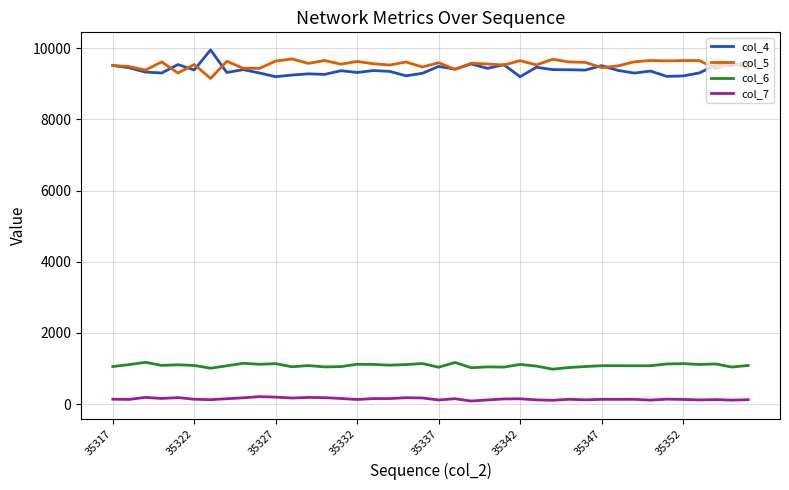

True or false: col_7 and col_6 cross at least once.

False